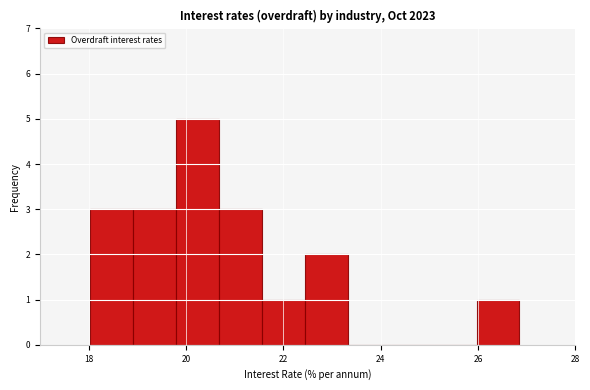

Over which range of the x-axis is the bar tallest?

19.8 to 20.6